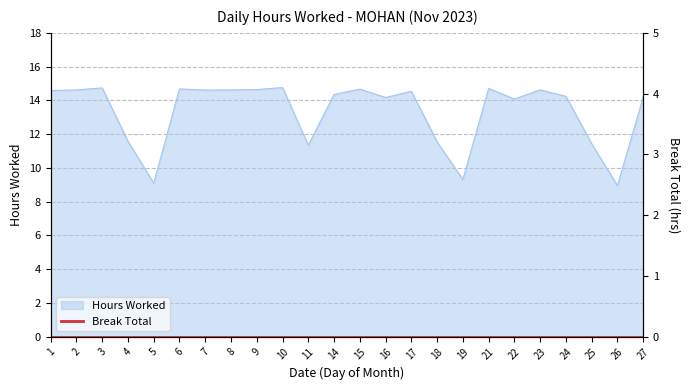

What is the greatest value displayed?

14.8